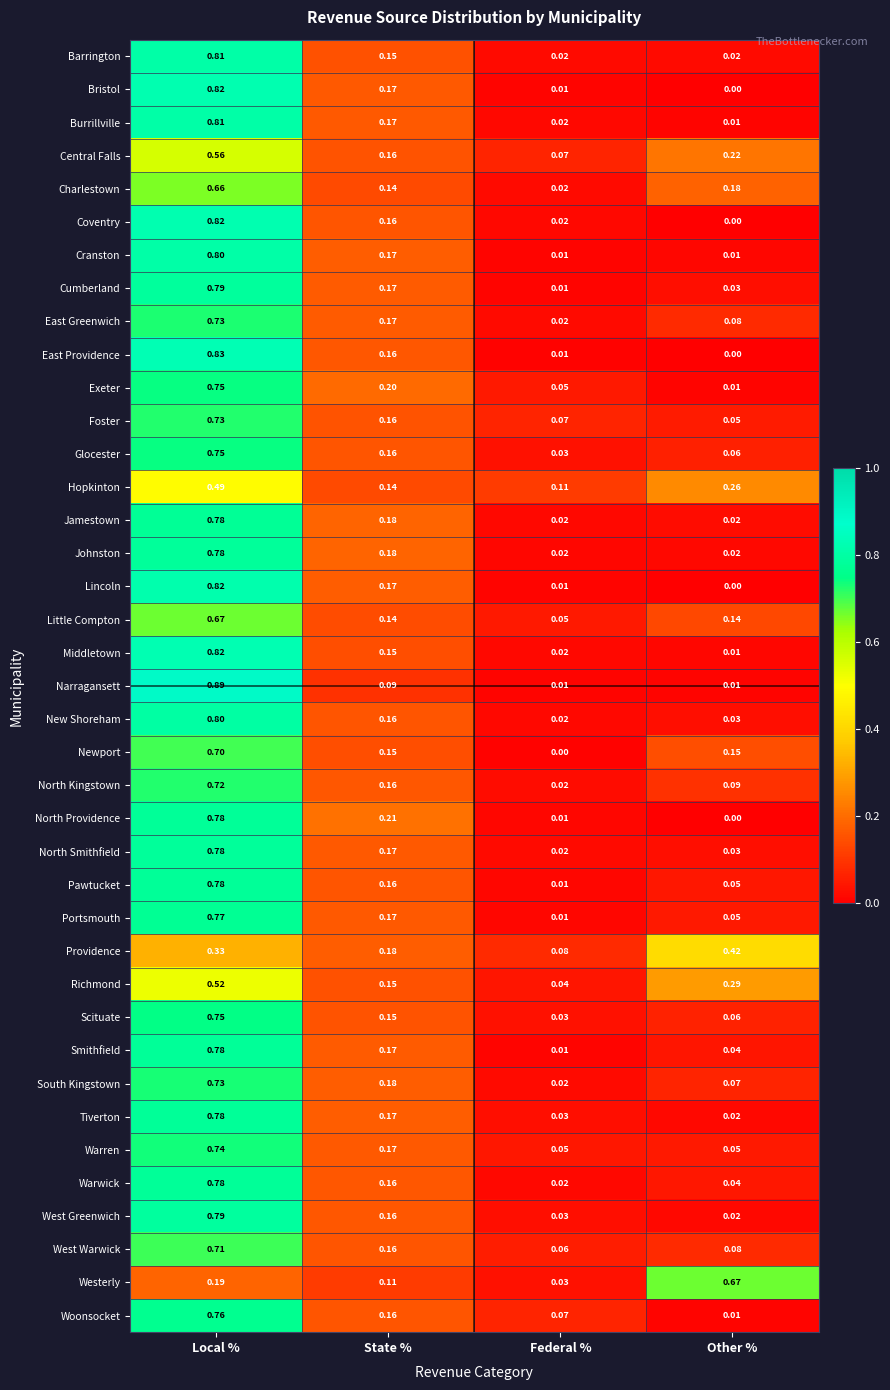

Which series changed the most between State % and Other %?

Westerly